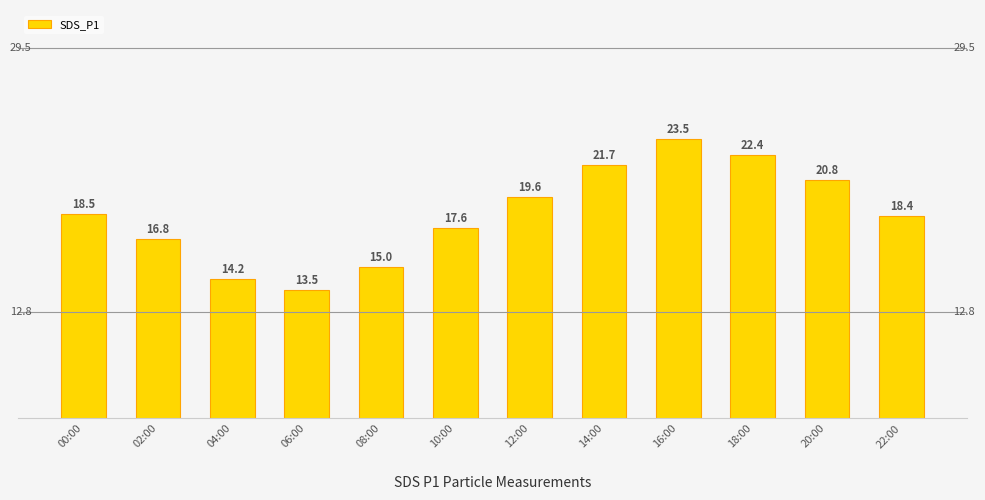

What is the value of the 5th bar from the left?

15.0